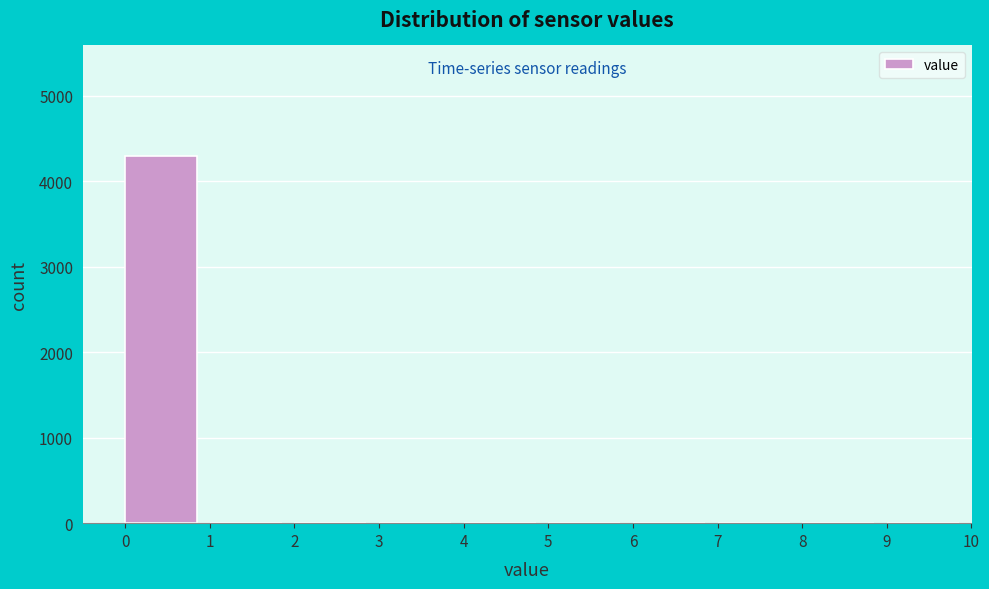

Reading left to right, list all the values displayed in this chart.

0=4300	1=0	2=0	3=0	4=0	5=0	6=0	7=0	8=0	9=0